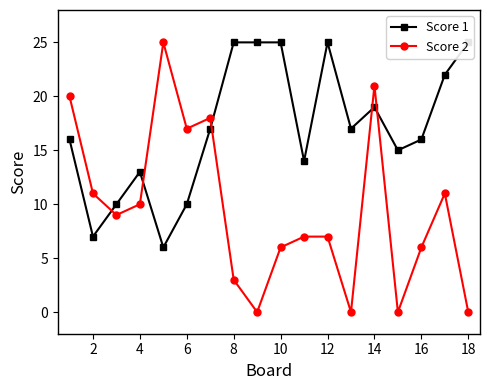

True or false: Score 2 and Score 1 cross at least once.

True